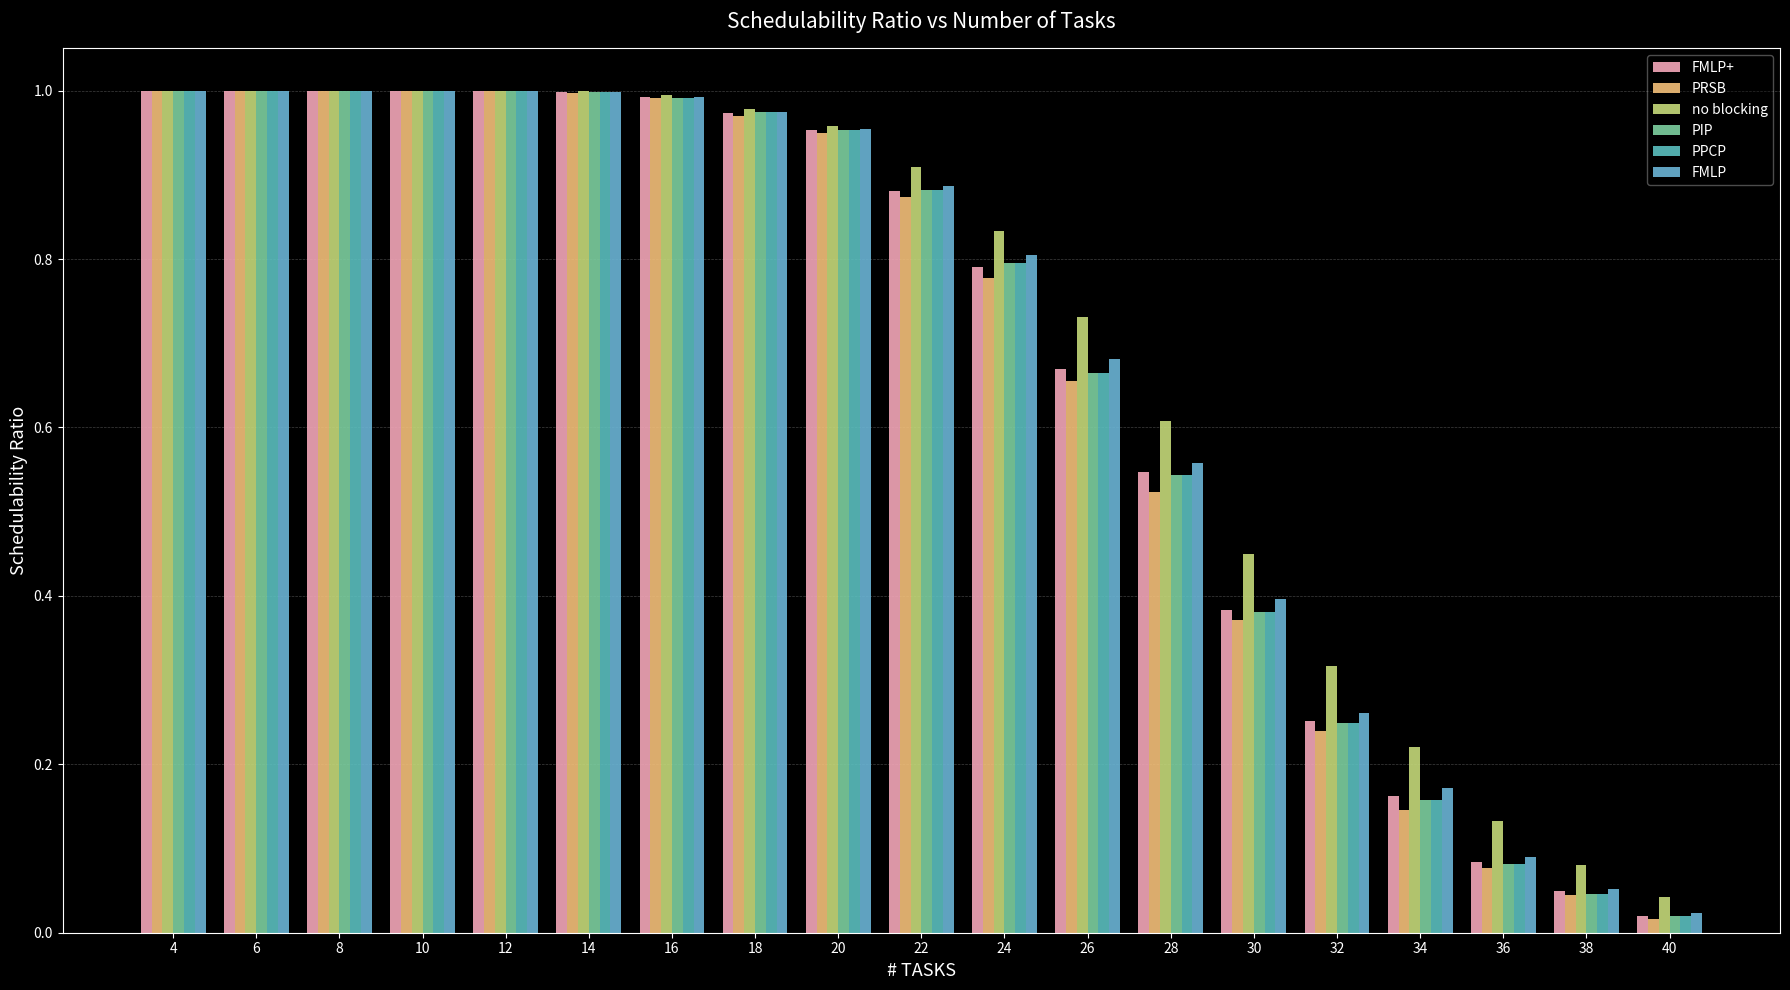

What is the total value across all series at 16?

6.0